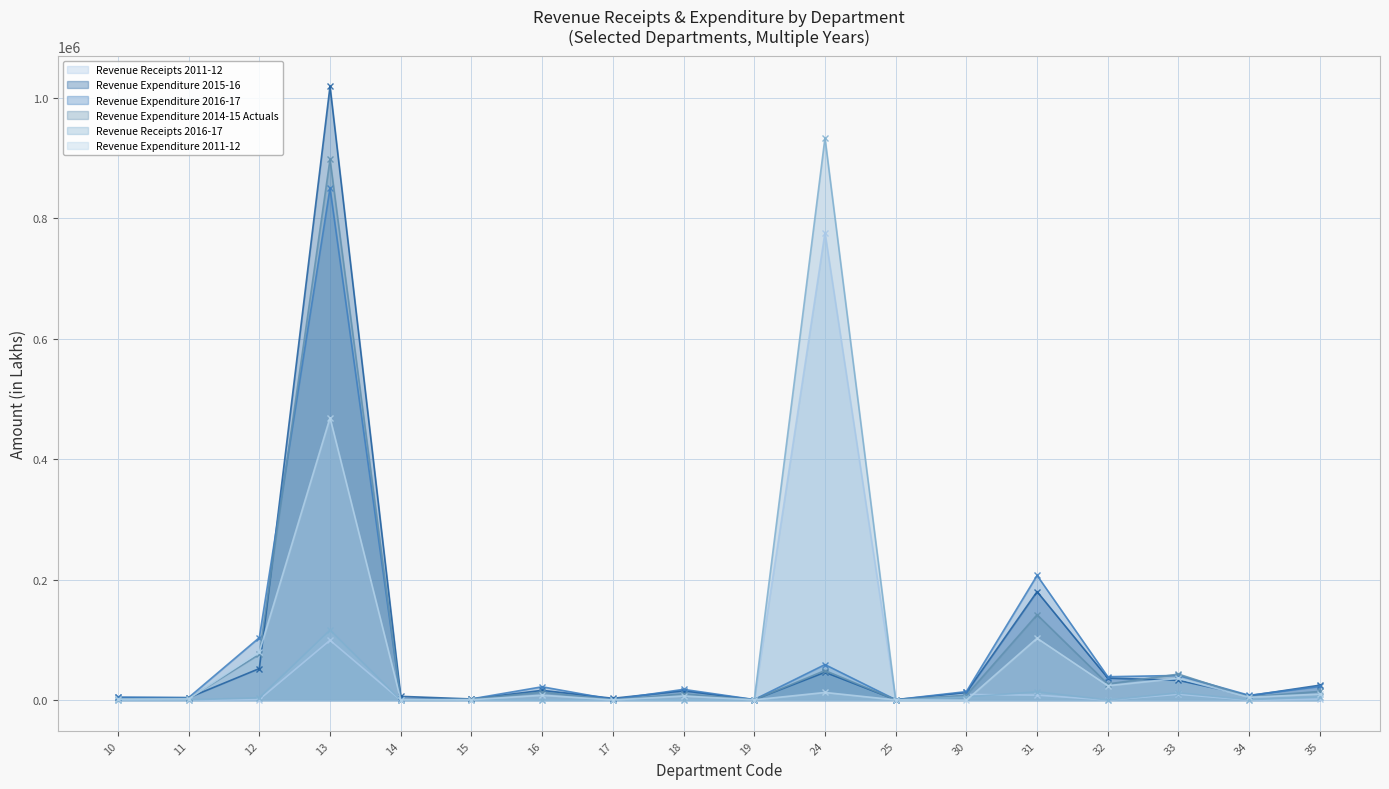

Reading left to right, list all the values displayed in this chart.

Revenue Receipts 2011-12: 1.7	1.0	1034.9	99339.7	0.8	40.1	80.7	2.5	281.4	0.9	775875.5	91.7	9370.0	8264.4	178.4	9745.1	93.8	1611.9
Revenue Expenditure 2015-16: 4618.6	3983.7	52369.4	1018682.2	6277.0	1926.8	16238.2	3046.7	15464.7	800.5	46224.3	699.0	12693.0	180093.6	36619.1	32868.1	7340.5	24815.3
Revenue Expenditure 2016-17: 4643.7	4201.6	103769.1	849829.7	1131.0	2061.3	22174.2	1064.8	17874.1	976.4	58987.5	761.4	14156.6	206975.8	38832.1	40977.7	8013.4	22669.2
Revenue Expenditure 2014-15 Actuals: 2036.9	2704.1	75939.8	897552.3	479.0	1691.8	13285.6	428.4	10481.6	546.2	49110.3	563.0	8136.9	141755.1	26859.6	43200.8	5339.5	14509.3
Revenue Receipts 2016-17: 808.0	511.0	3805.5	116398.9	0.8	379.1	126.8	452.4	176.2	1.9	933044.1	91.3	5317.4	13722.2	299.9	12047.3	743.8	5322.2
Revenue Expenditure 2011-12: 1600.8	2060.9	79856.0	468797.3	496.2	676.1	8168.3	277.8	6799.7	494.7	12719.8	335.9	0.0	102716.9	23917.3	36254.0	4721.5	9989.6